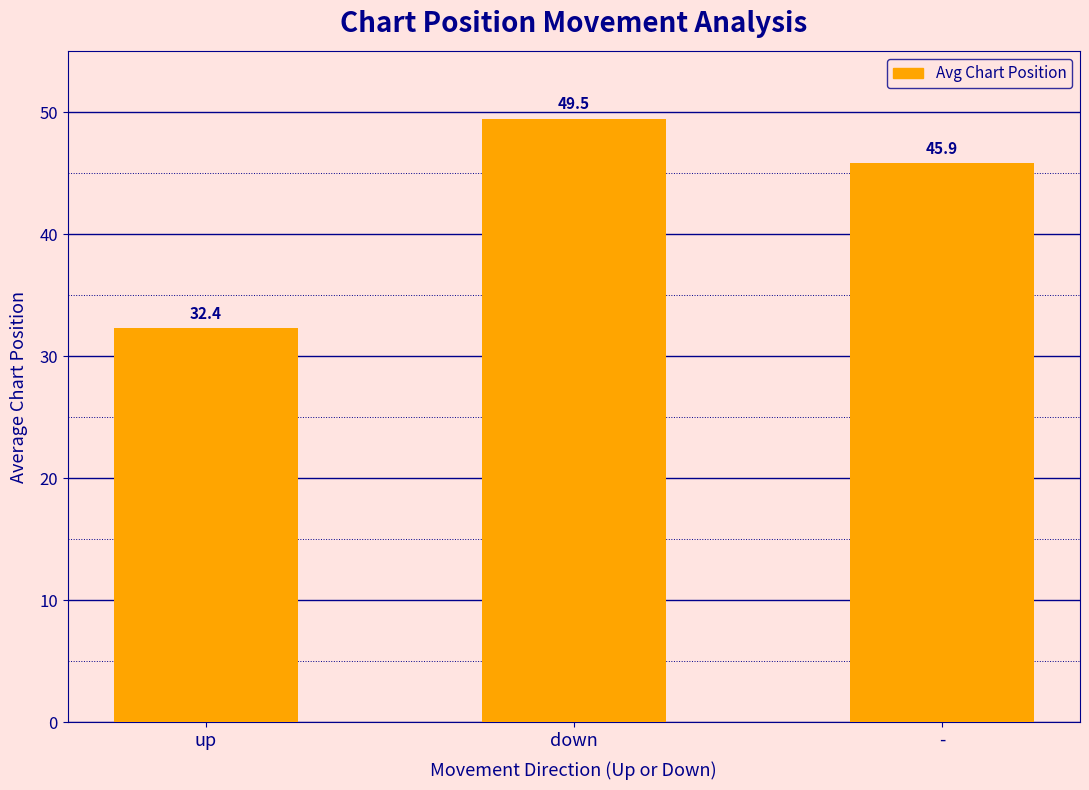

Is it true that the value at up is 20.2?

False